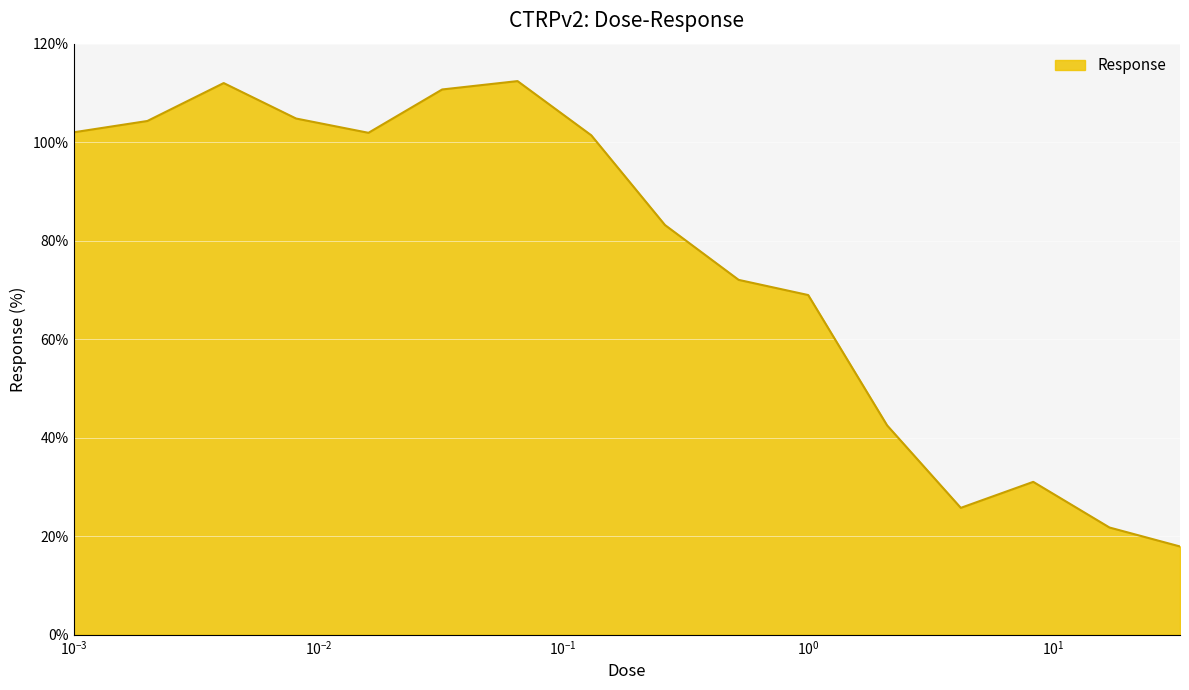

What is the maximum value shown in the chart?

112.4